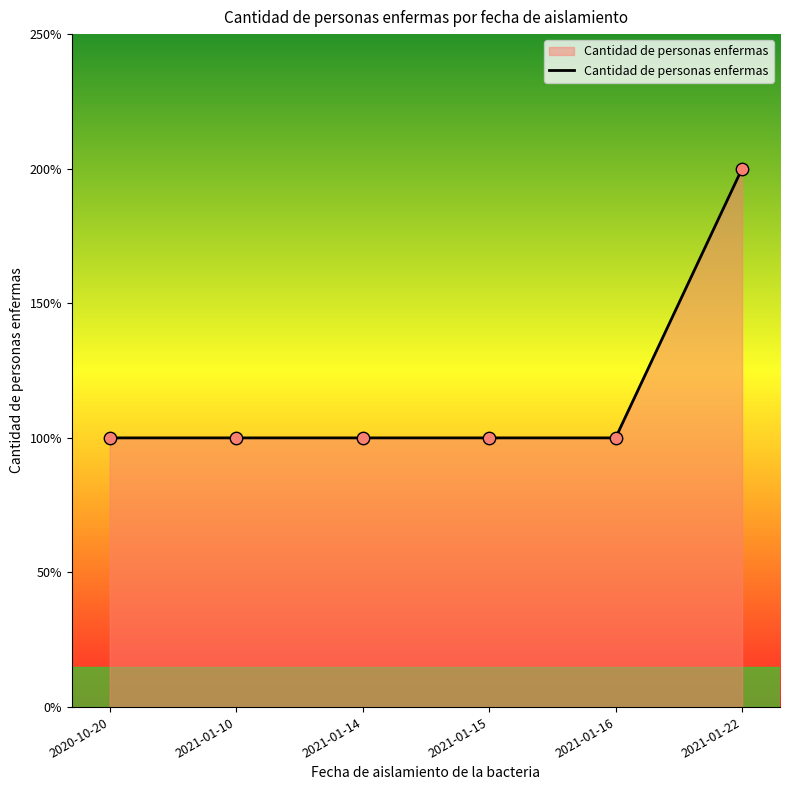

Does the chart have visible grid lines?

No